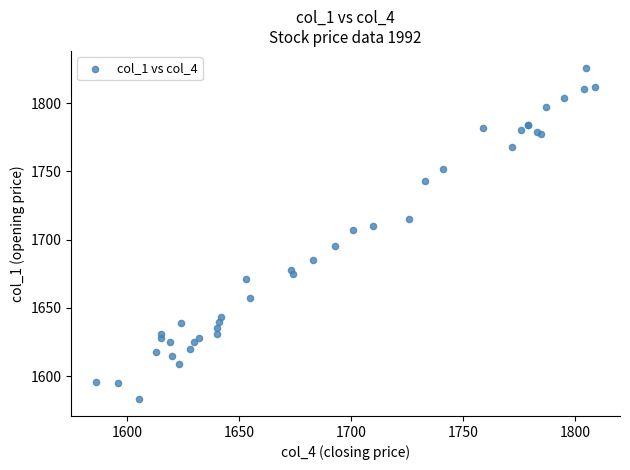

What Y value in the scatter plot is closest to 1704?

1707